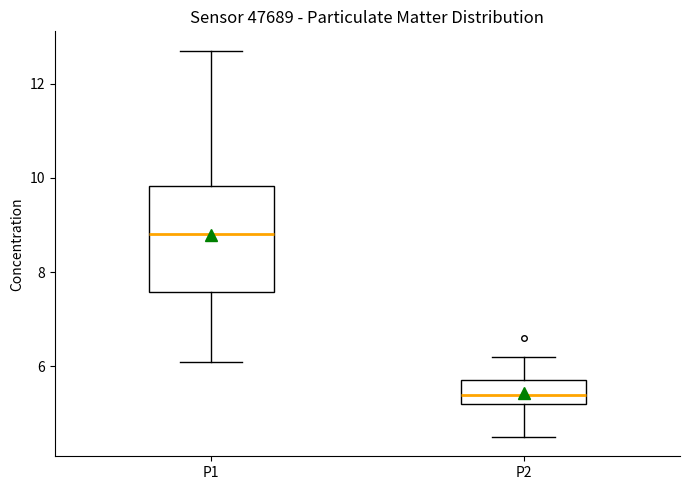

Which box is the tallest, from its lower edge to its upper edge?

P1